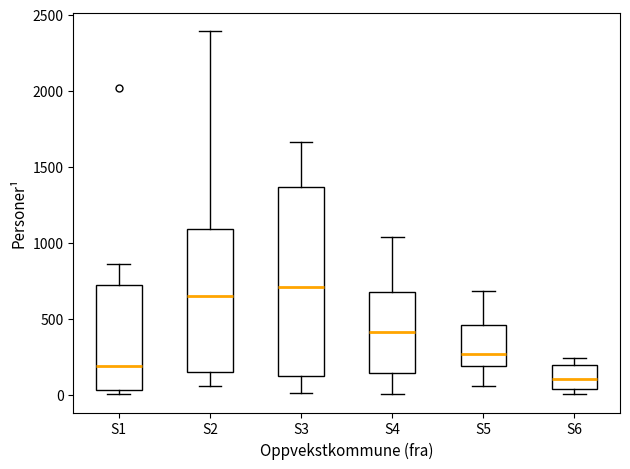

Which box's median line is the highest?

S3